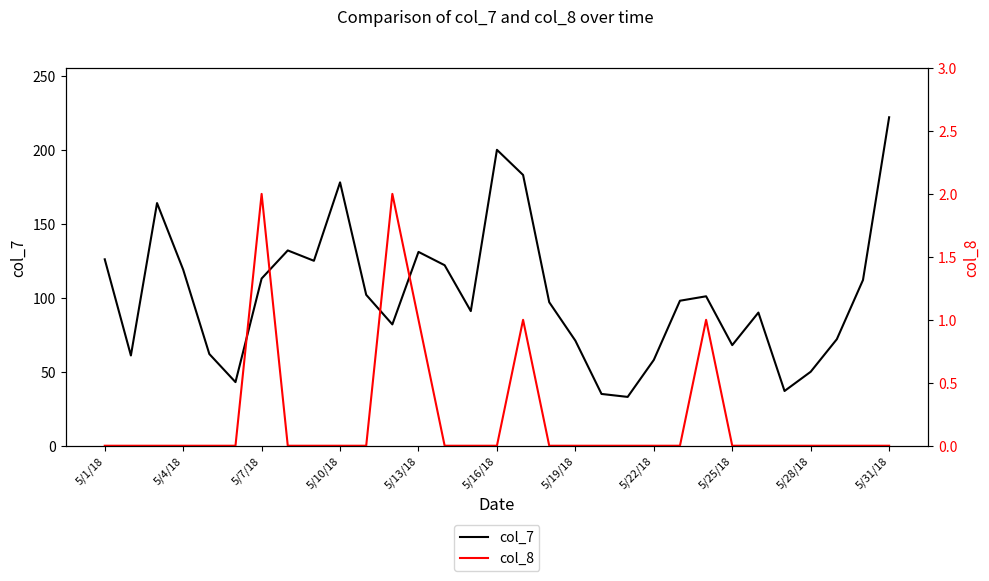

What is the highest value of the col_7 series?

222